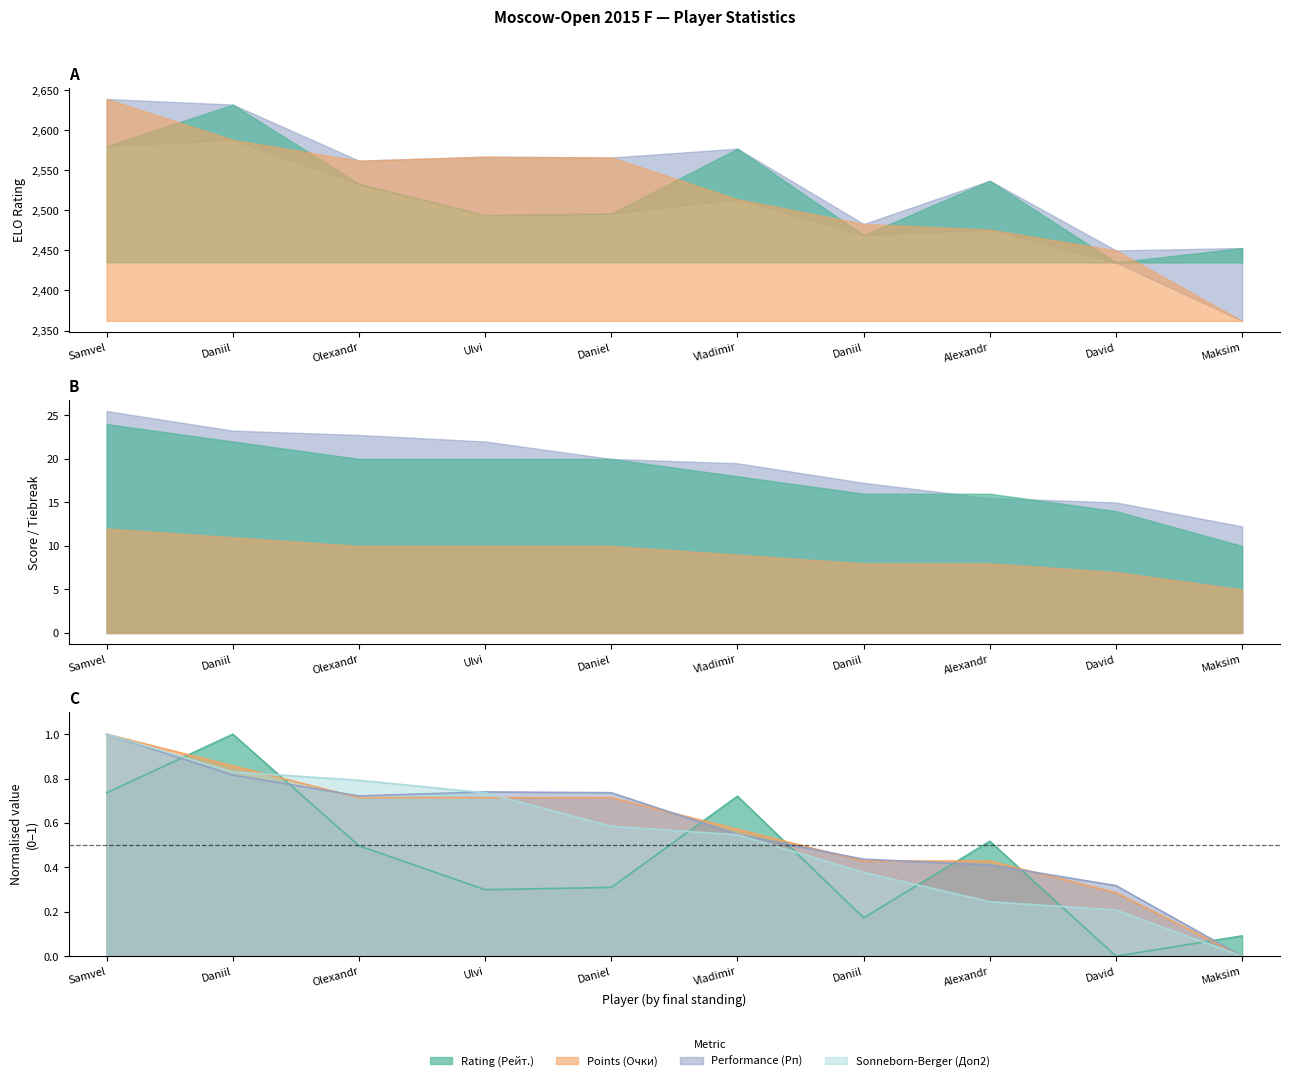

At which label does Sonneborn-Berger (Доп2) reach its minimum?

Maksim